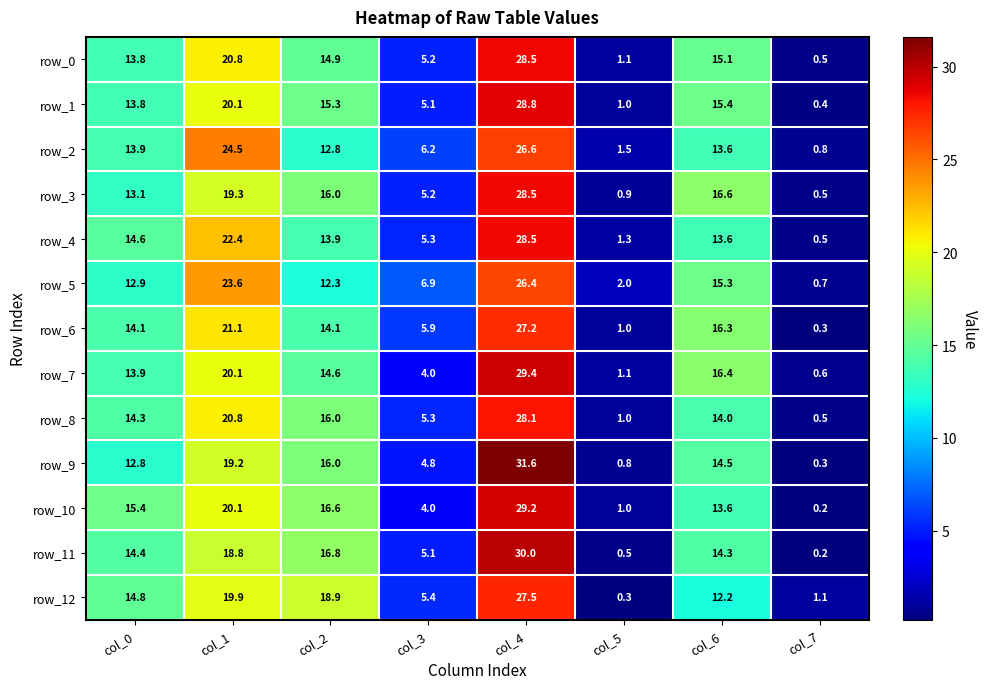

What is the sum of the row_1 values at col_3 and col_5?

6.1